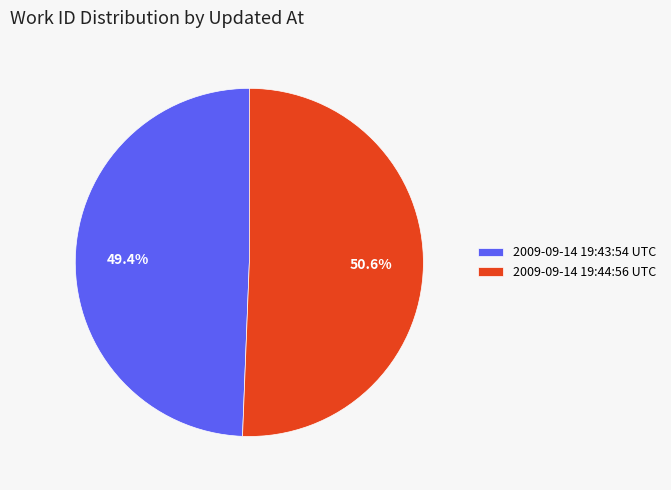

Is it true that 2009-09-14 19:43:54 UTC is 57% of the pie?

False